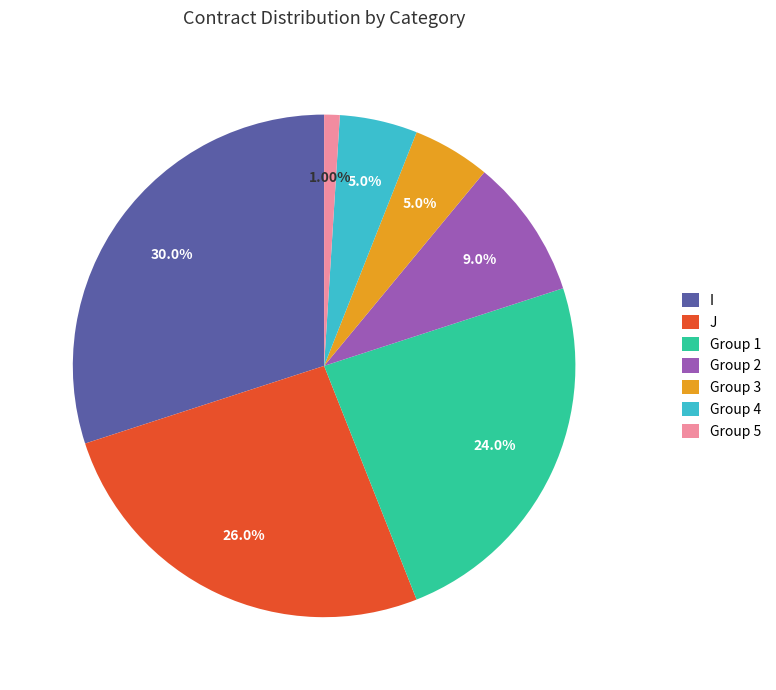

Which slice is the smallest?

Group 5